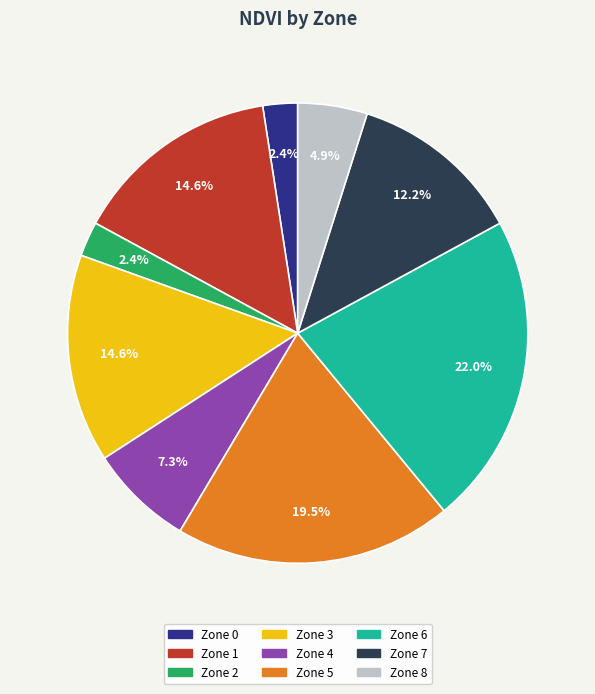

Does Zone 4 represent more than half of the total?

No